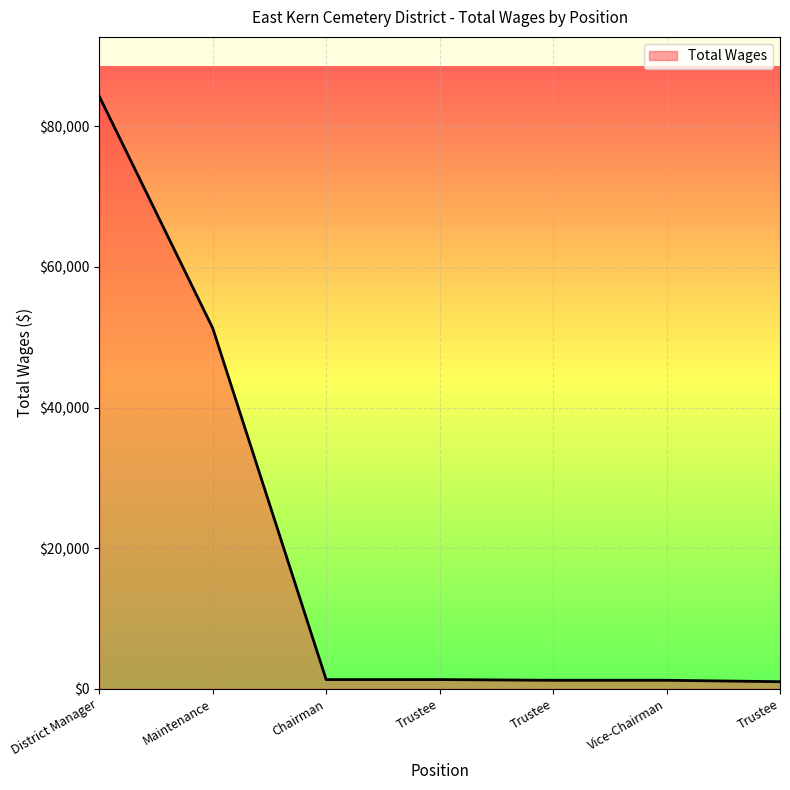

Reading left to right, what are all the values shown in this chart?

District Manager=84294	Maintenance=51312	Chairman=1300	Trustee=1300	Trustee=1200	Vice-Chairman=1200	Trustee=1000